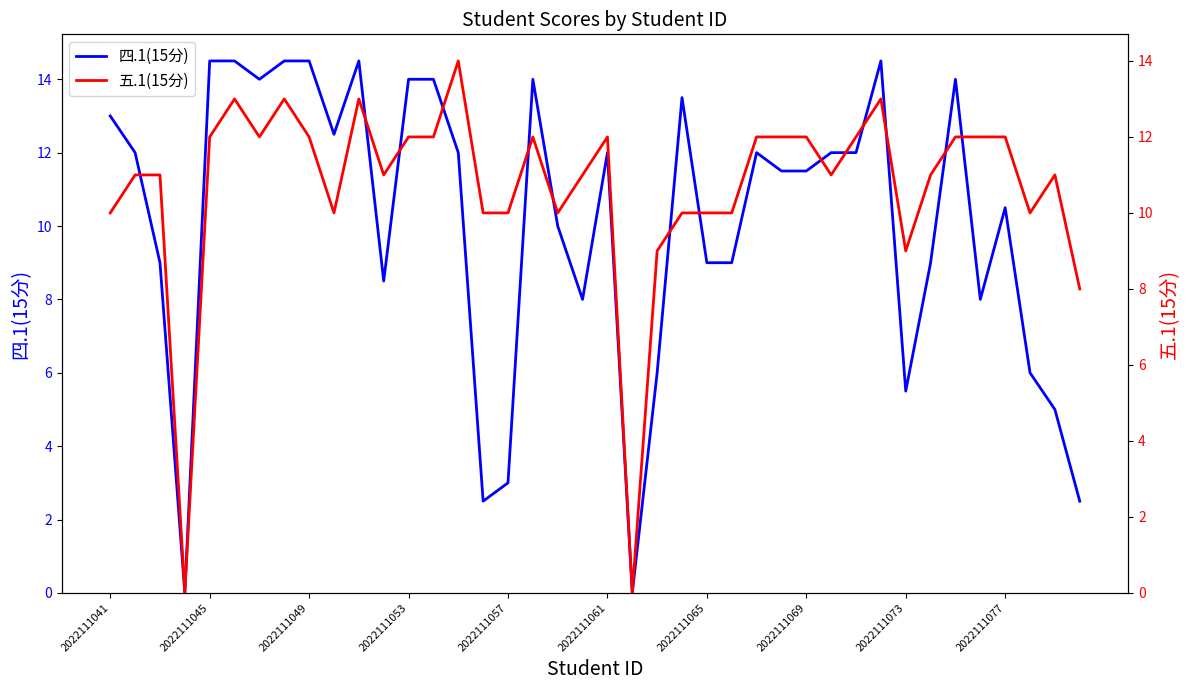

How many interior local valleys does the 四.1(15分) series have?

9